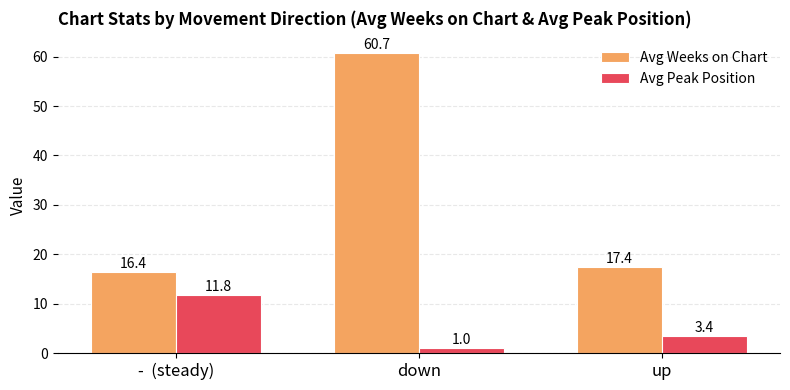

At down, list the series in order from smallest to largest.

Avg Peak Position, Avg Weeks on Chart